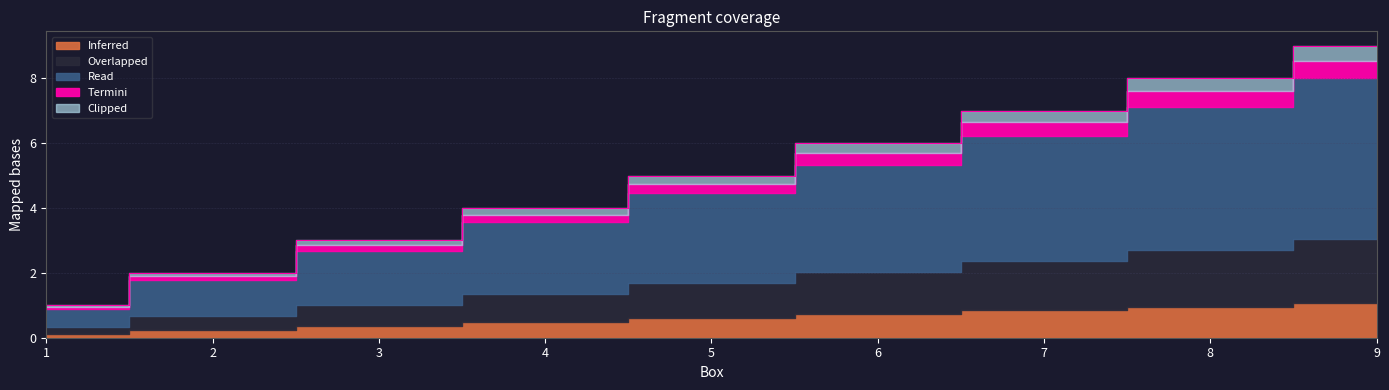

Count the values in the range 3 to 7.

5